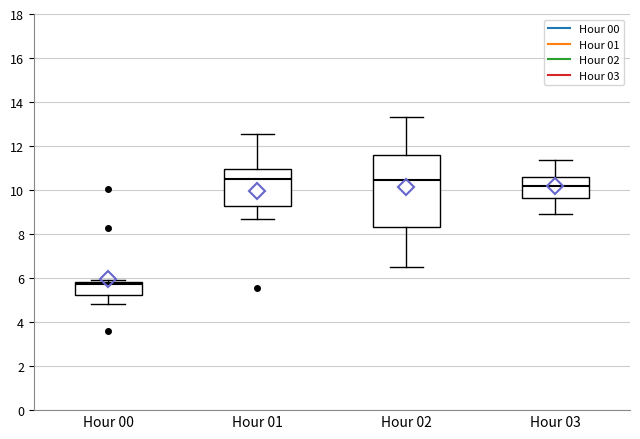

Comparing the boxes themselves (not the whiskers), which one is the tallest?

Hour 02